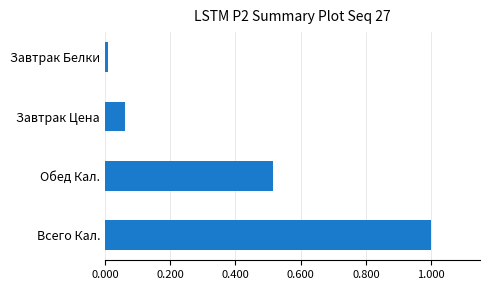

The chart shows a value of 0.0 at Завтрак Цена. True or false?

False